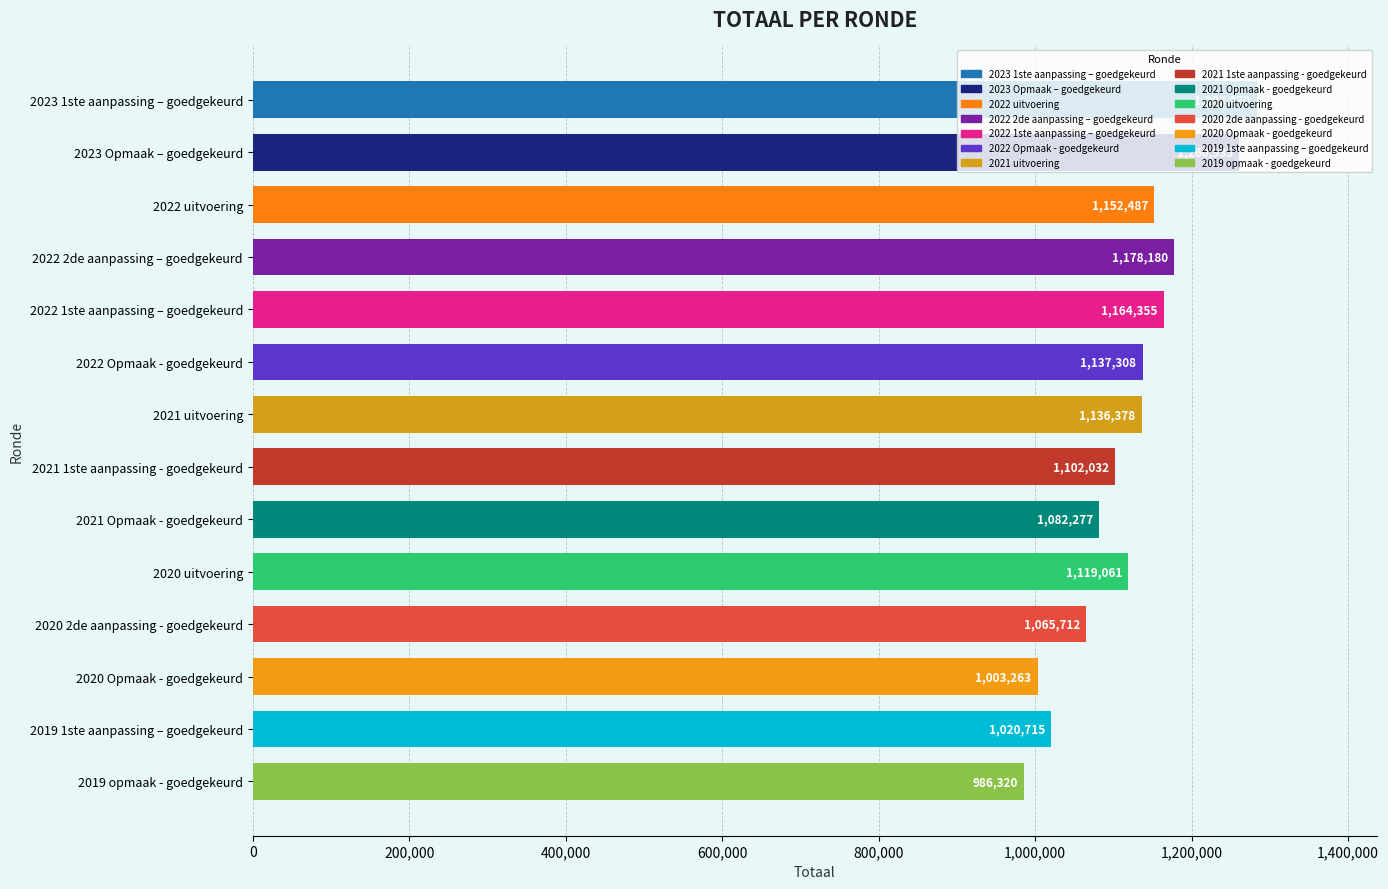

What is the label of the 1st bar from the top?

2023 1ste aanpassing – goedgekeurd